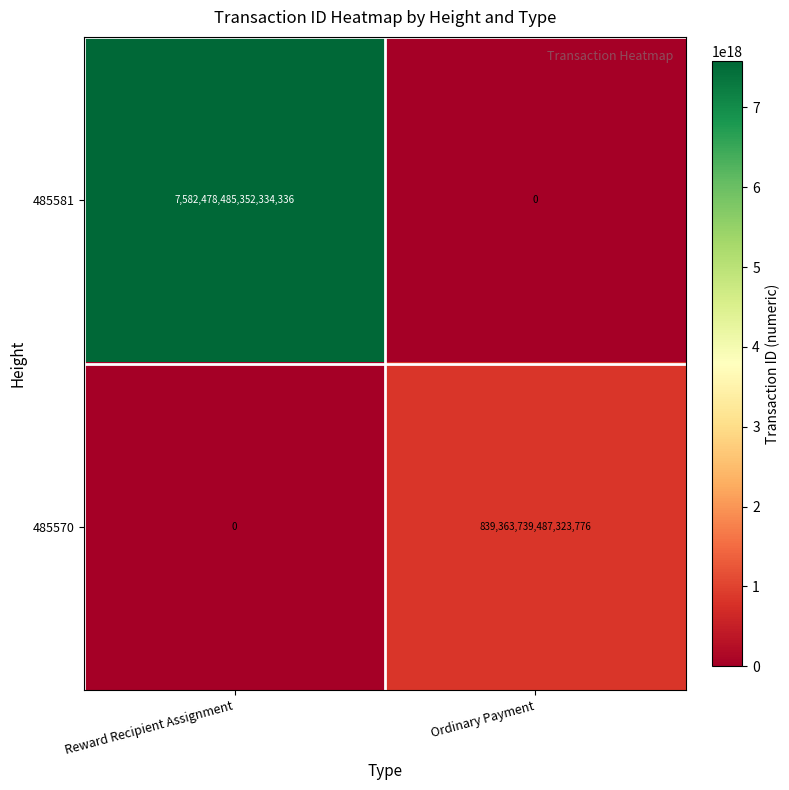

Which series changed the most between Reward Recipient Assignment and Ordinary Payment?

485581